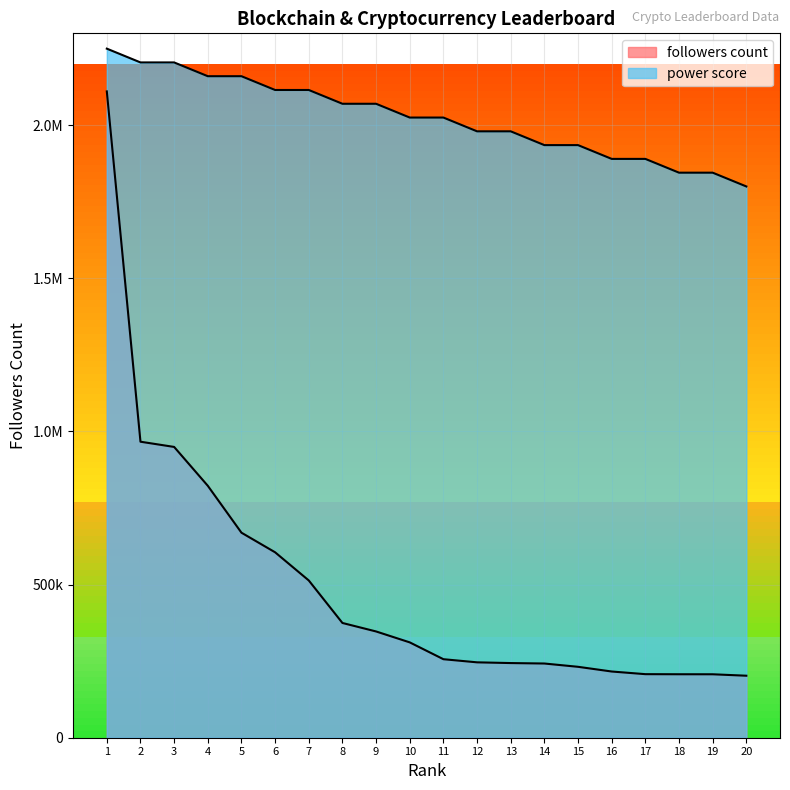

How many values in the followers count series are below 311324?

10